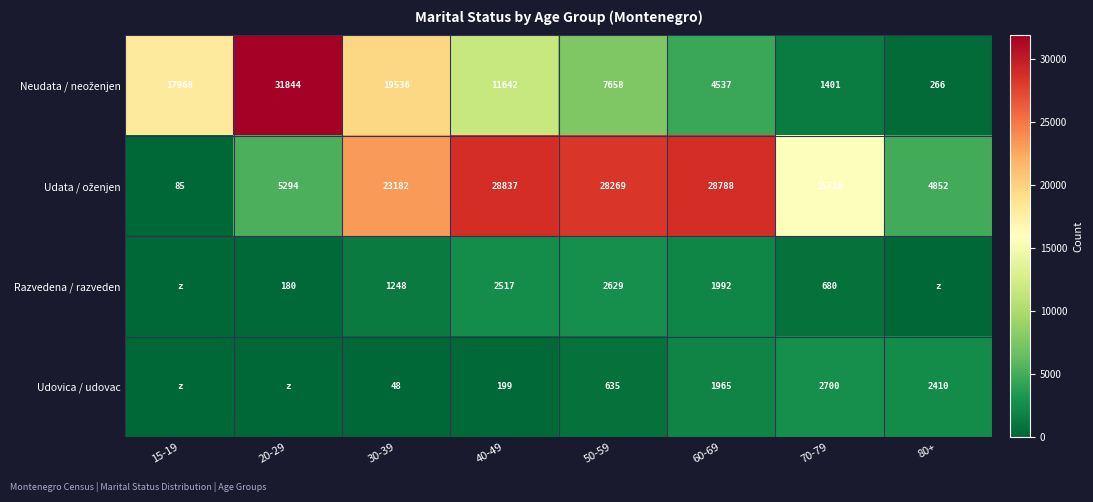

How many series are shown in this chart?

4